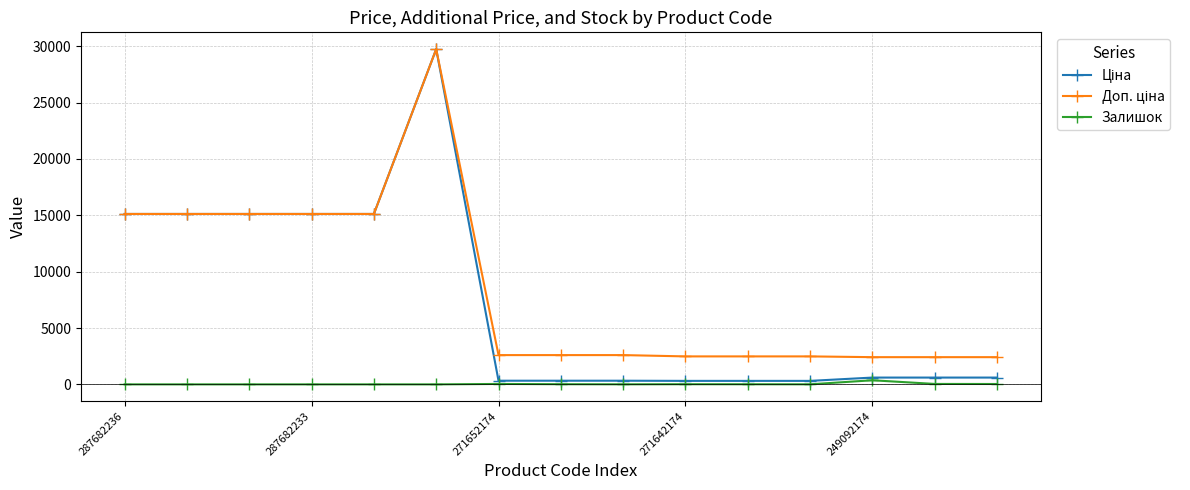

At how many categories does at least one series exceed 7270?

6